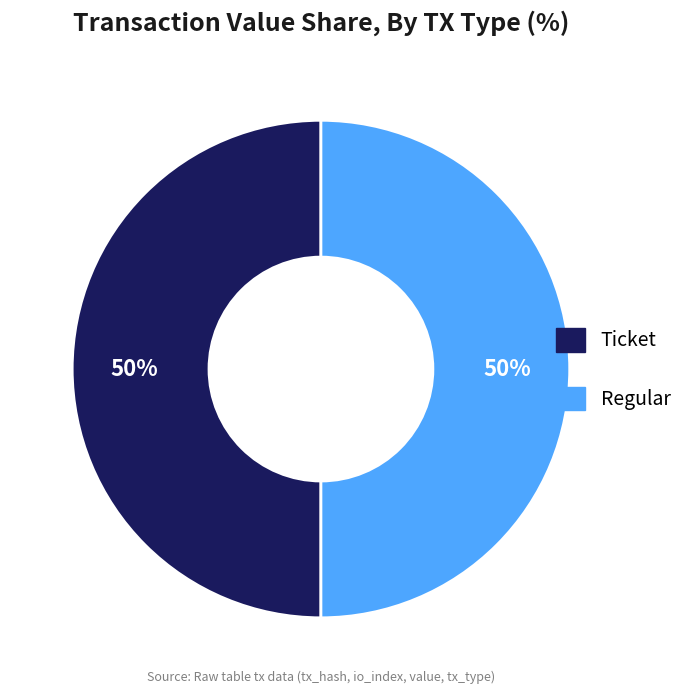

Count the number of slices in the pie.

2